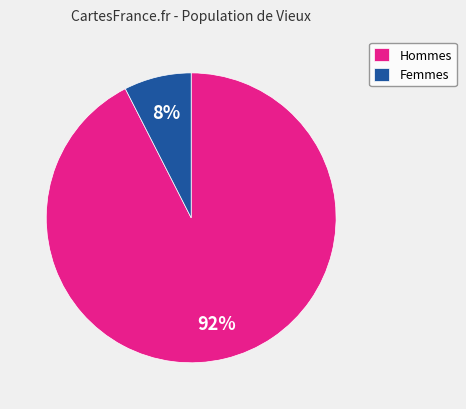

Is it true that Femmes is 8% of the pie?

True